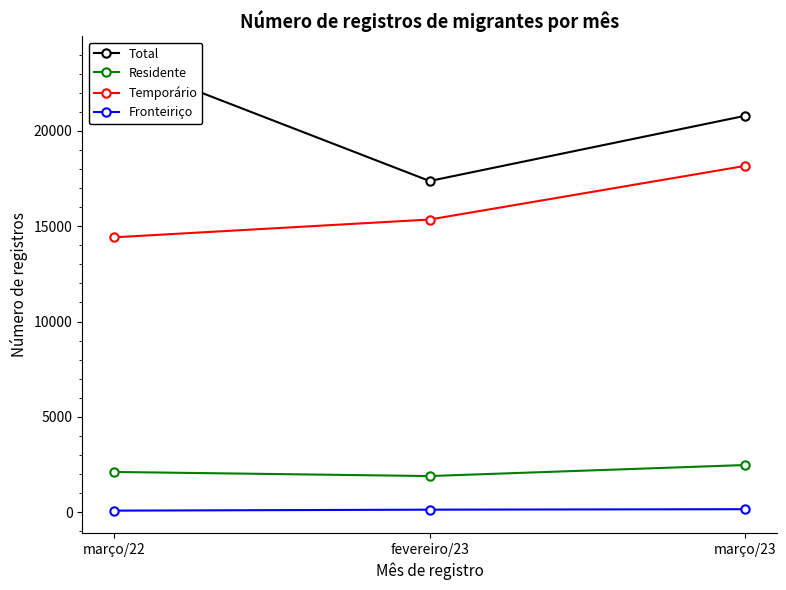

Which has a higher value, março/22 or fevereiro/23?

março/22